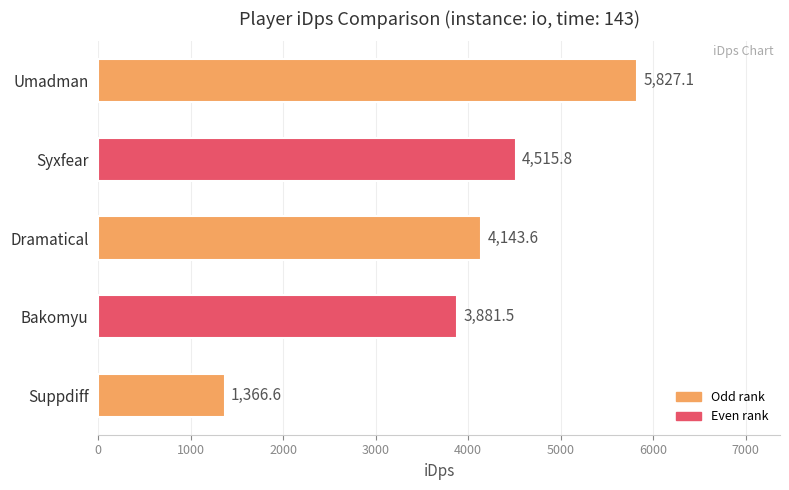

How many values are below 4143?

2